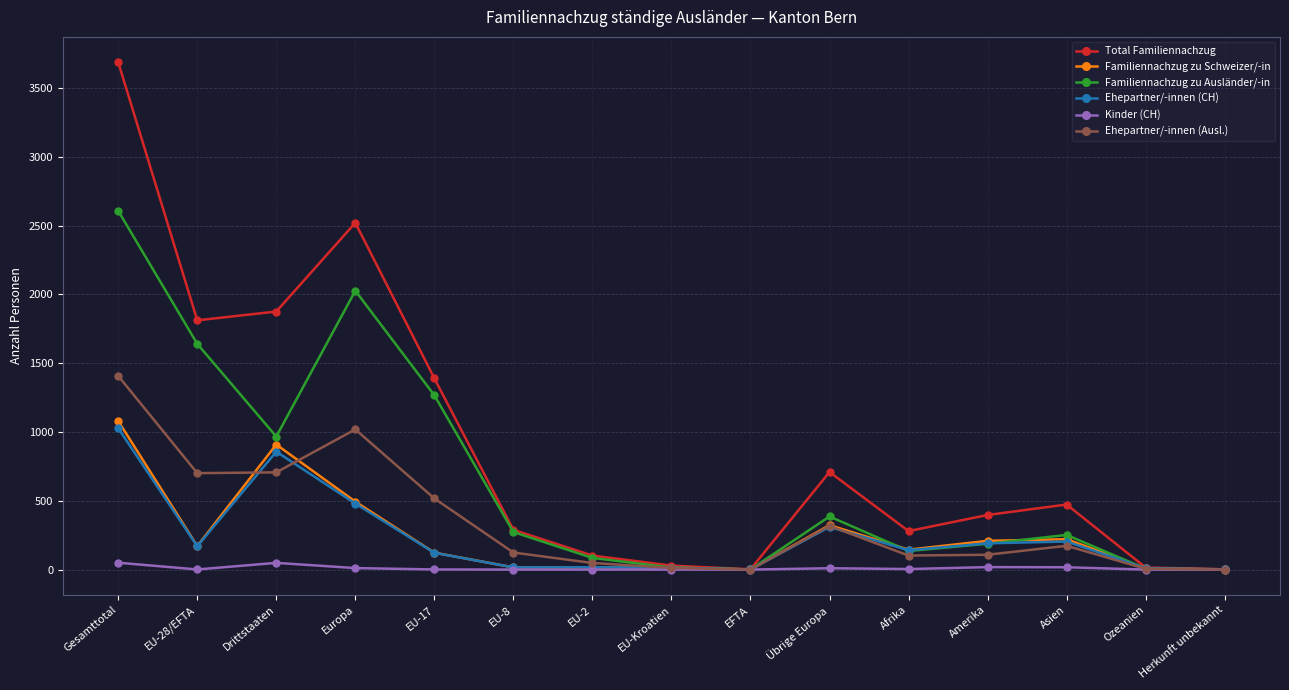

Where is the first local maximum for Ehepartner/-innen (Ausl.)?

Europa